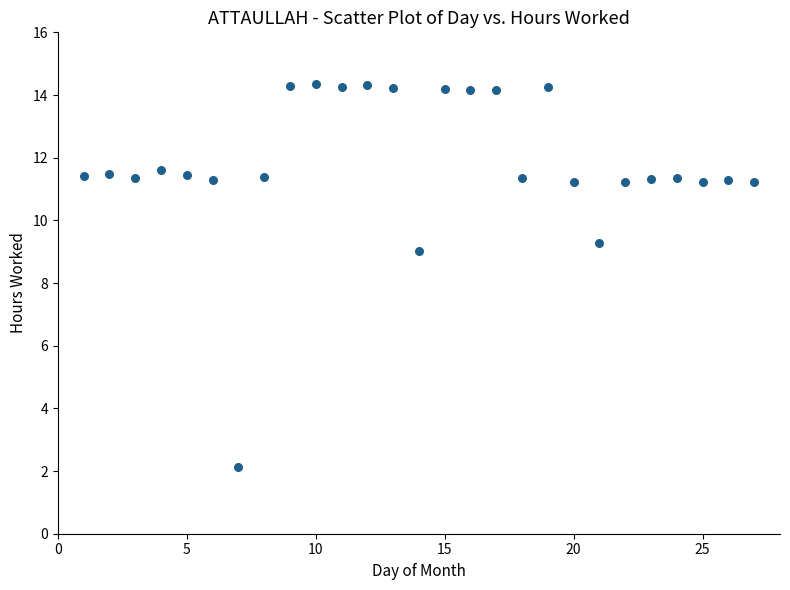

What is the range of X values (max minus min)?

26.0